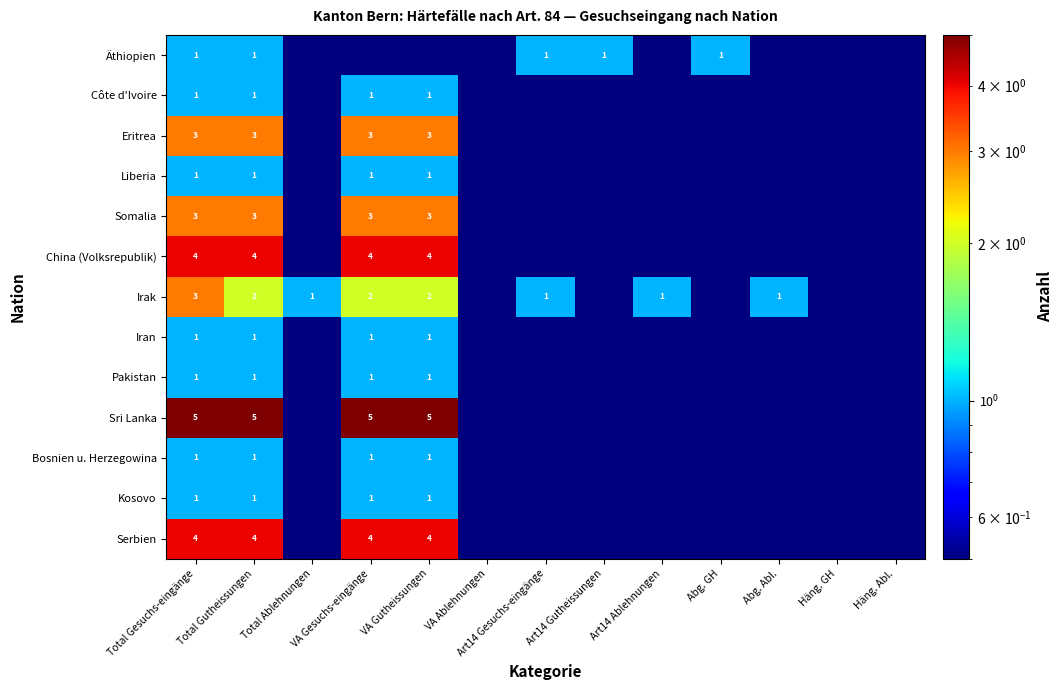

Which category has the highest value across all series?

Total Gesuchs-eingänge